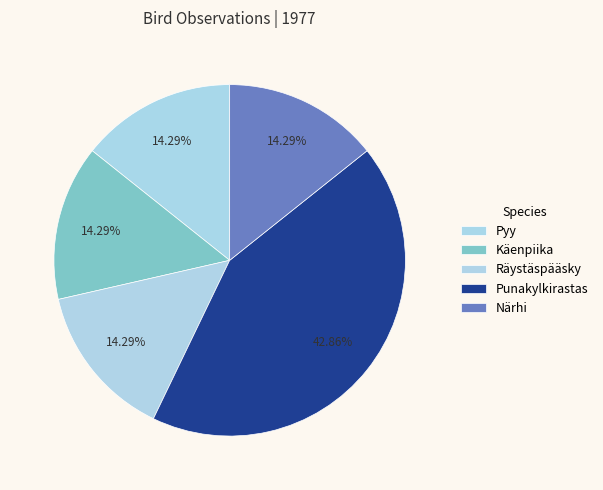

To the nearest percent, what portion does Pyy represent?

14%